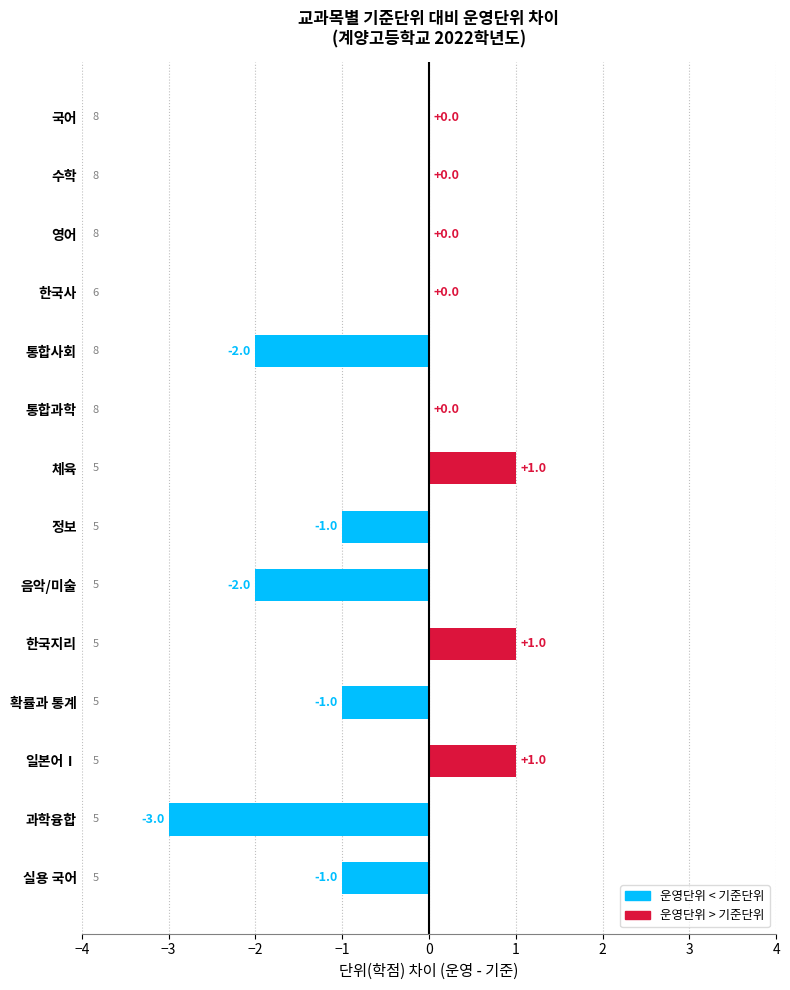

Between 한국지리 and 정보, which is larger?

한국지리